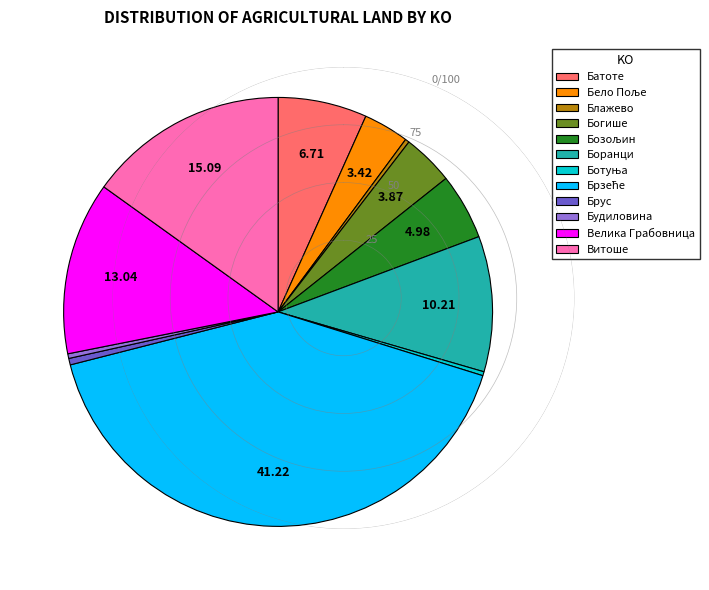

True or false: Брус accounts for 0% of the total.

True